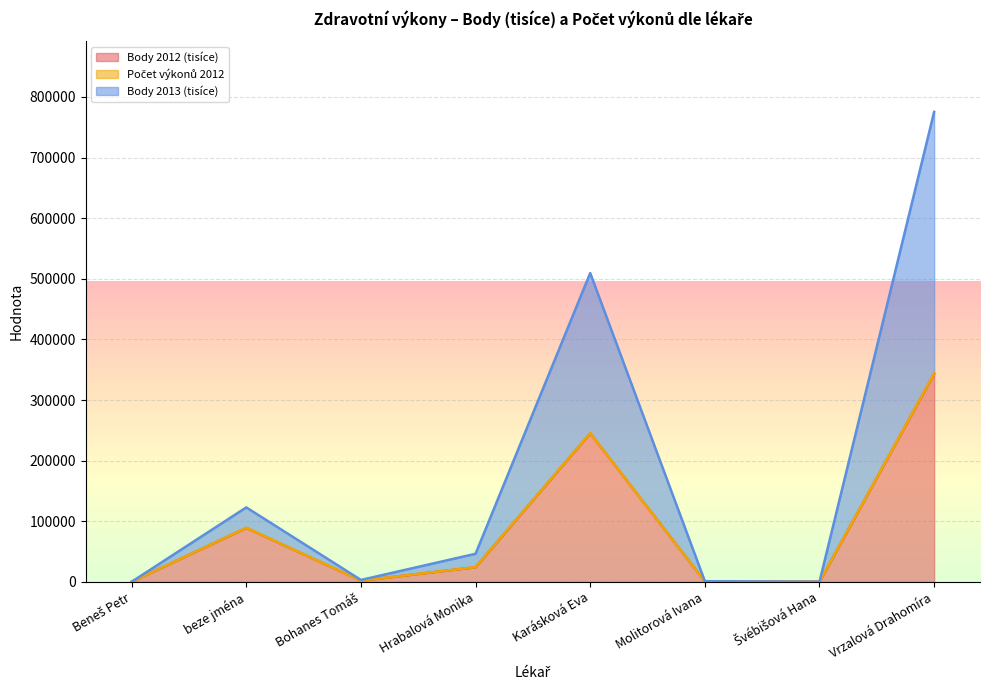

How many values in the Body 2013 (tisíce) series are below 46421?

4